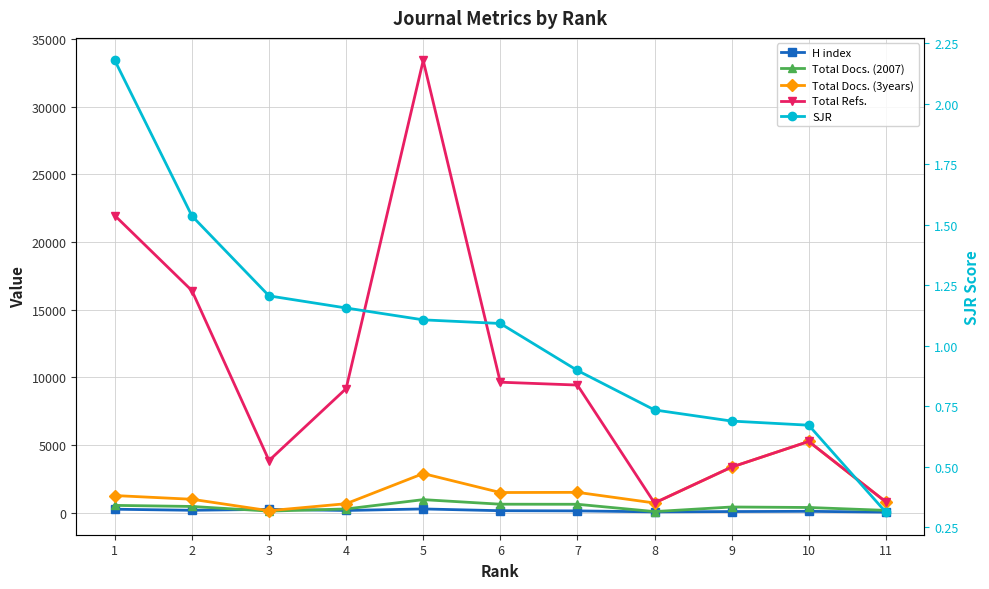

What is the maximum value shown in the chart?

33400.0